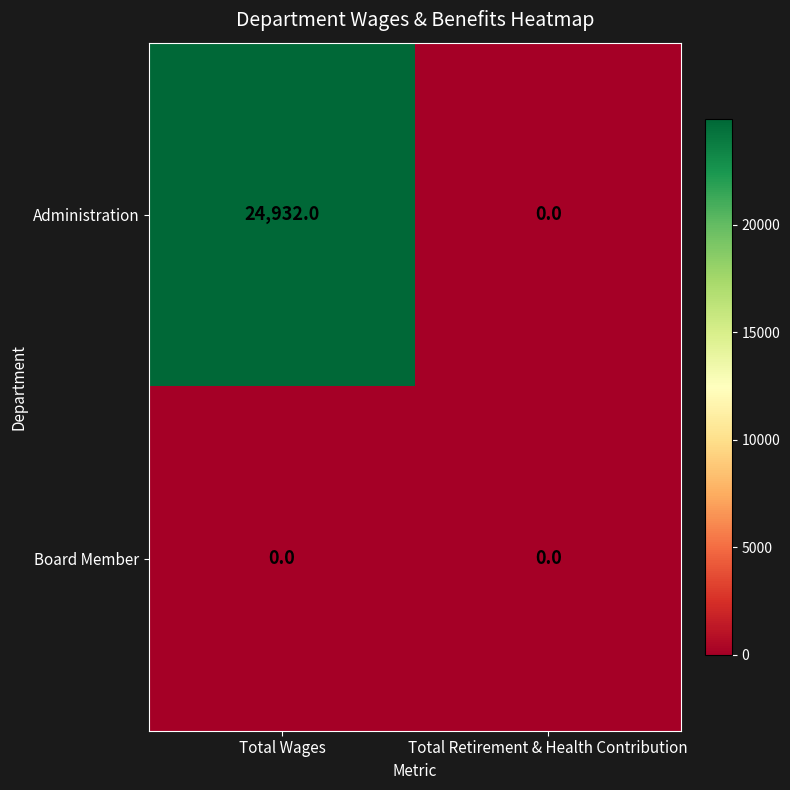

What is the sum of the Administration values at Total Retirement & Health Contribution and Total Wages?

24932